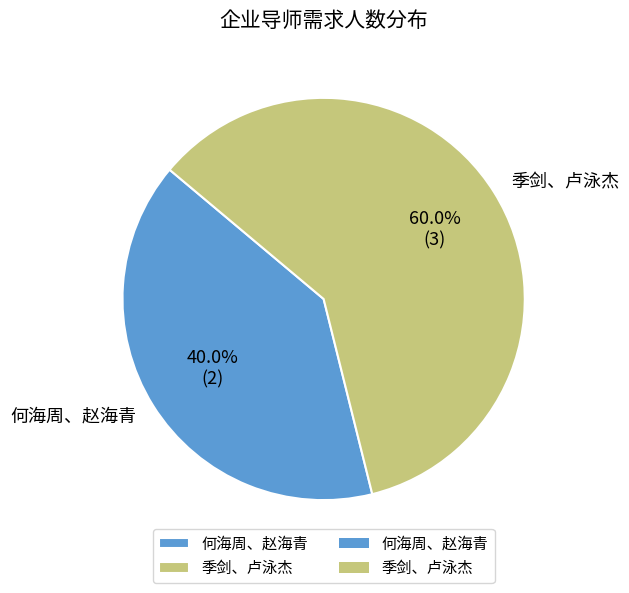

To the nearest percent, what is the difference between the 季剑、卢泳杰 and 何海周、赵海青 slice percentages?

20%